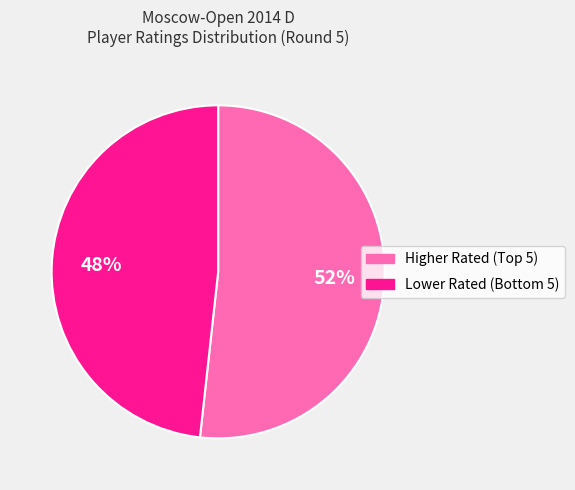

Is there any slice that represents more than half of the pie?

Yes